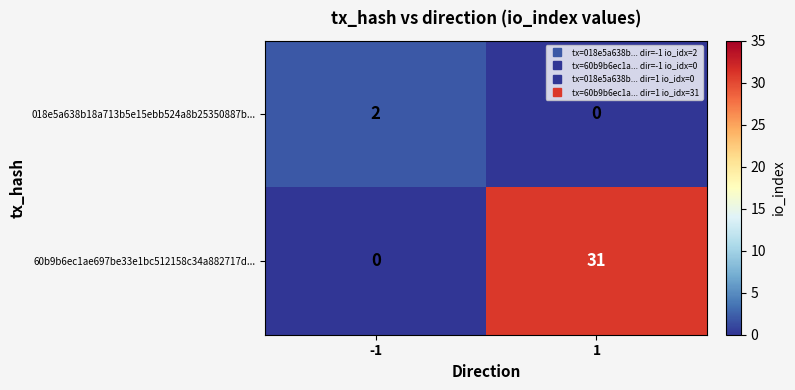

What is the spread (max minus min) of values at 1?

31